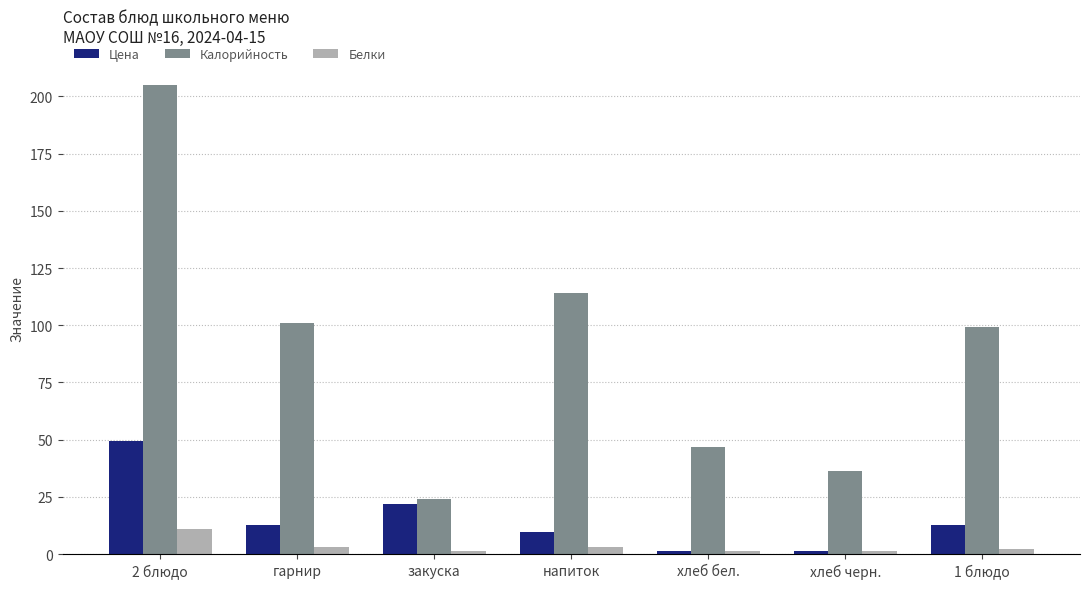

Rank the series by their maximum value, from lowest to highest.

Белки, Цена, Калорийность